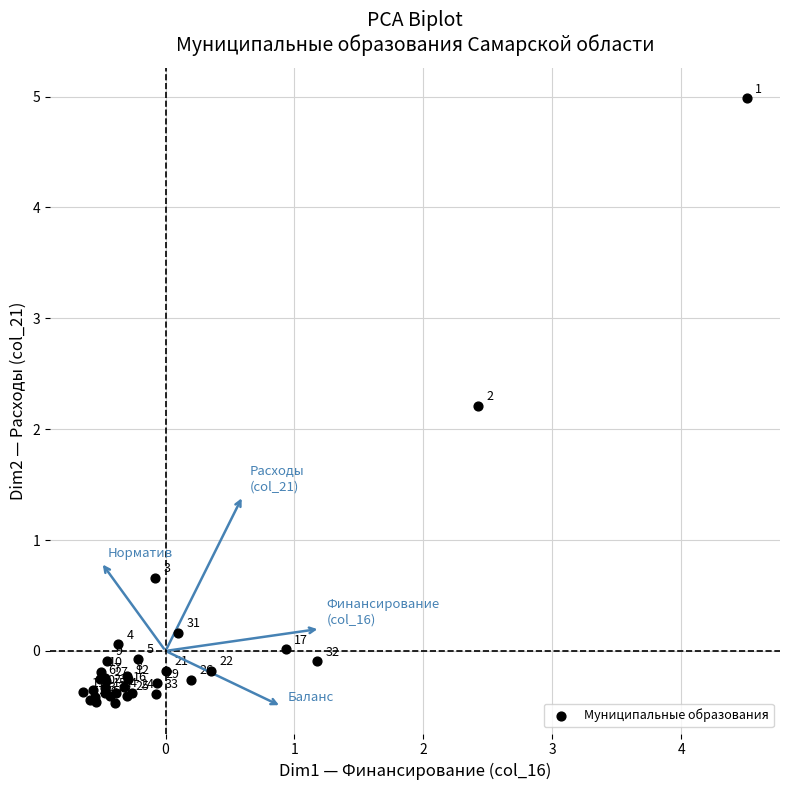

What Y value in the scatter plot is closest to 2?

2.2